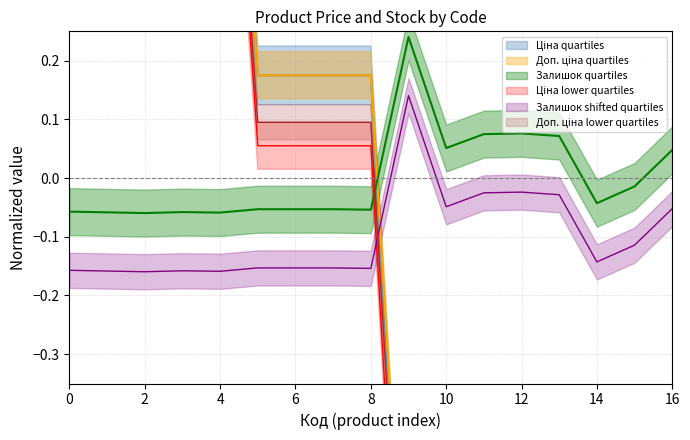

What is the highest value of the Залишок series?

0.2